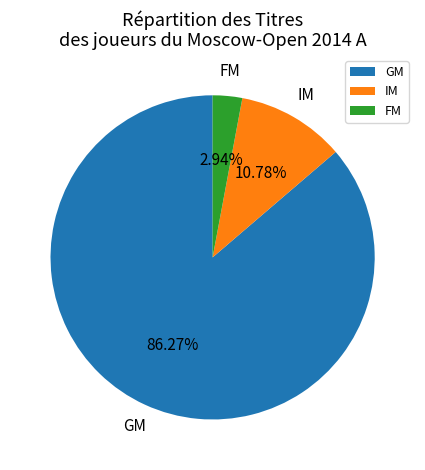

To the nearest percent, what portion does IM represent?

11%